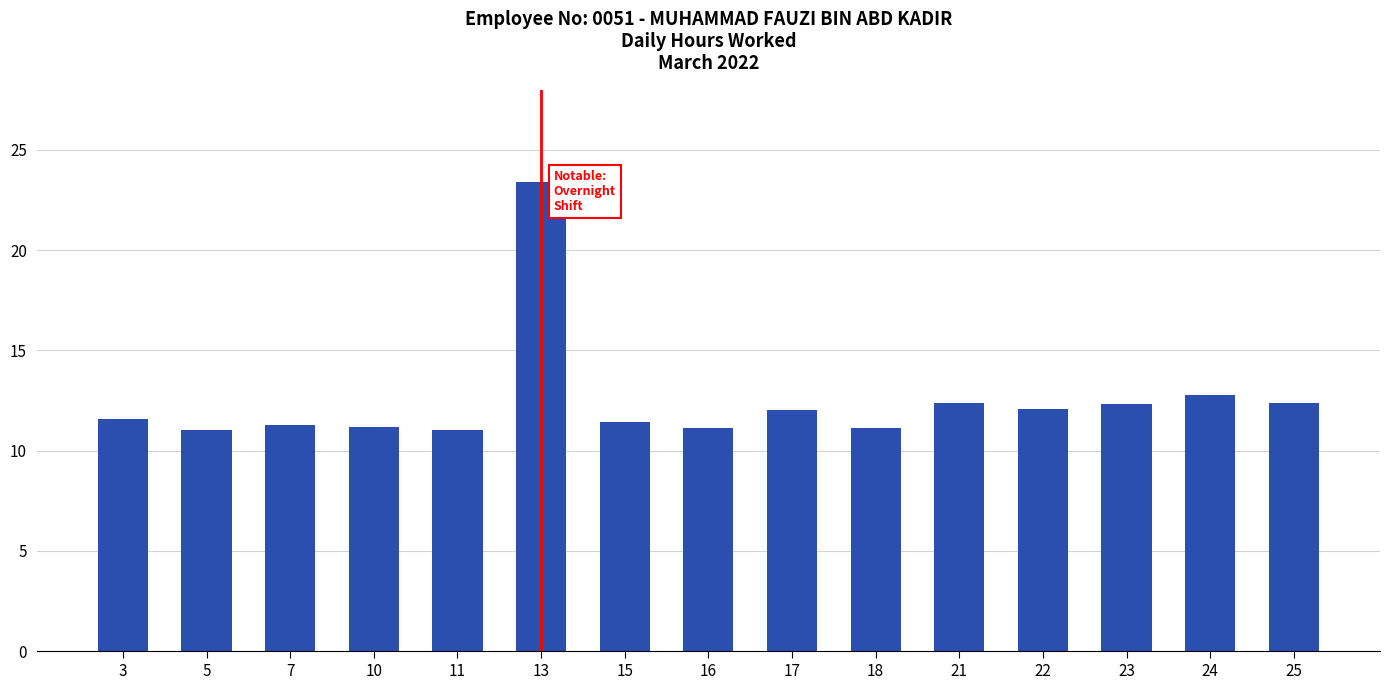

What is the ratio of the value at 24 to the value at 11?

1.2